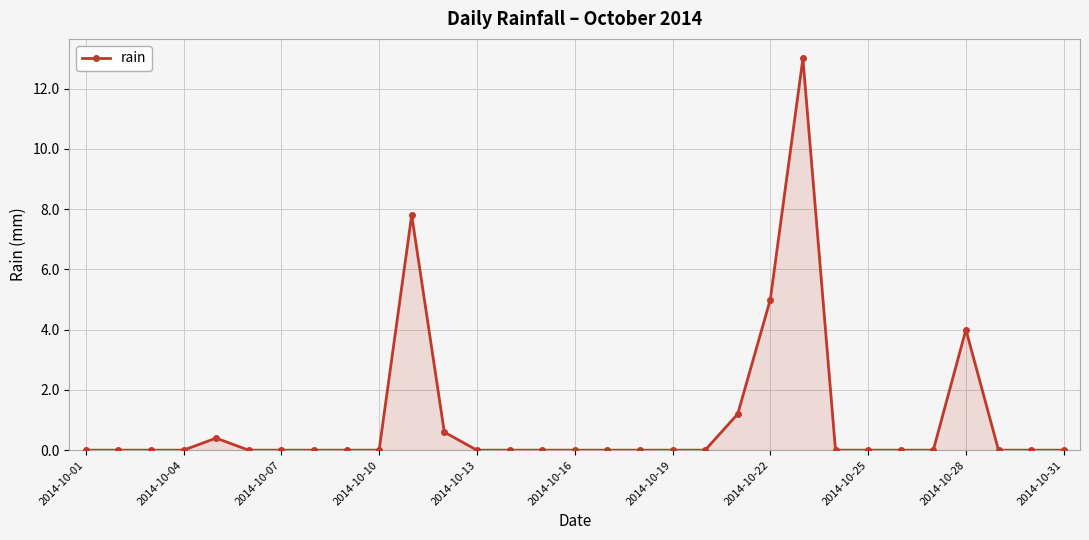

True or false: there are more than 0 points higher than both neighbors.

True